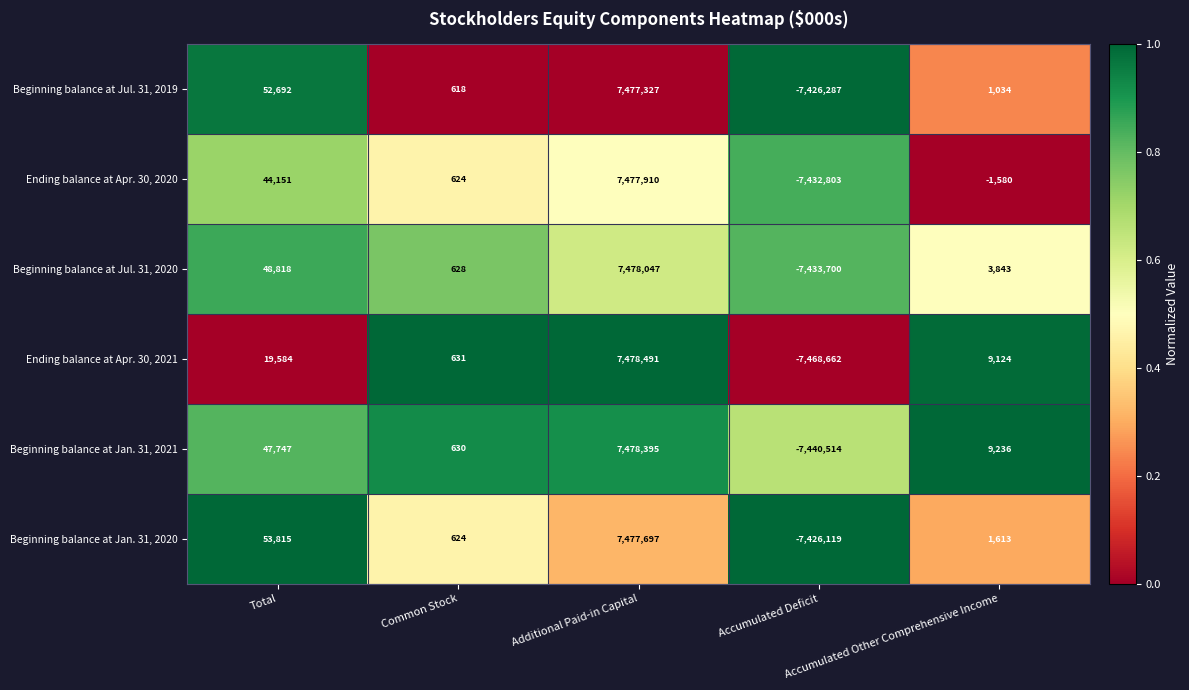

What is the average value of the Beginning balance at Jan. 31, 2020 series?

21526